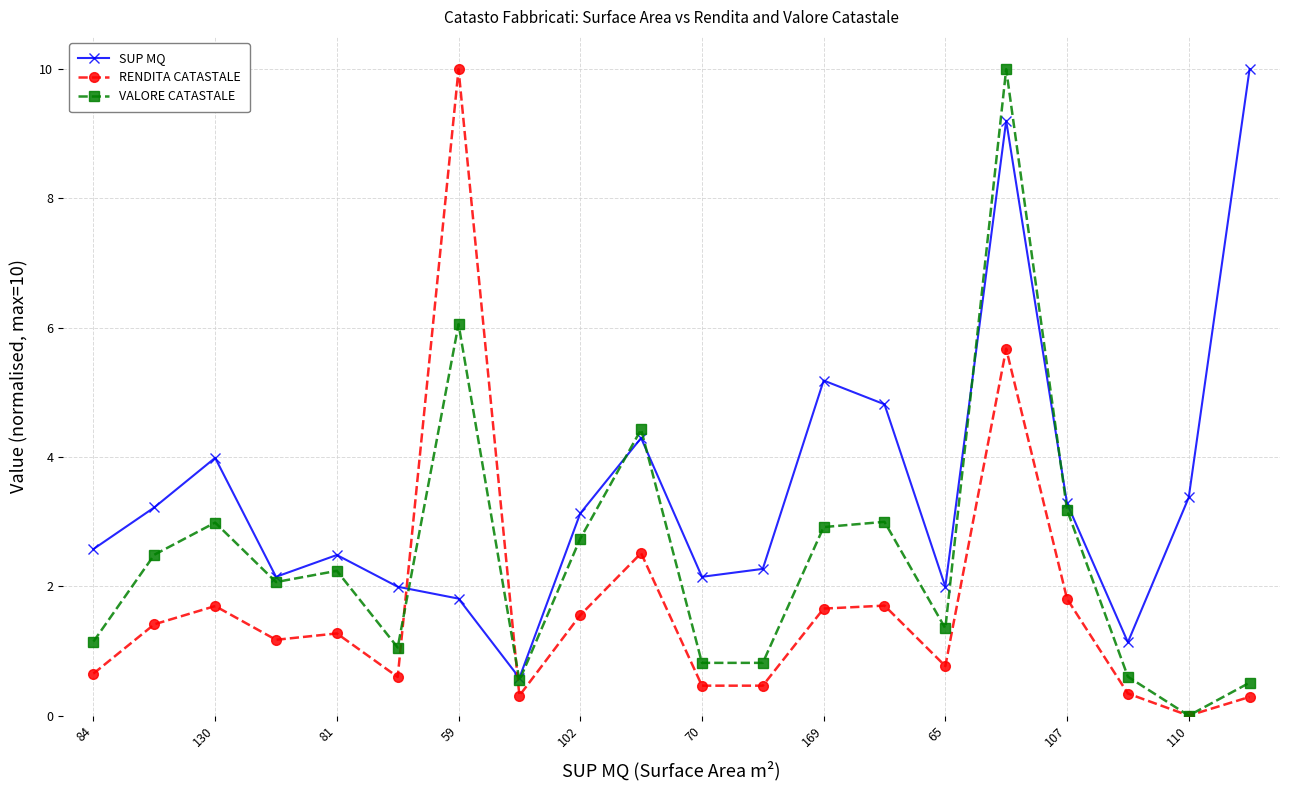

What is the difference between the maximum and minimum values in the RENDITA CATASTALE series?

10.0